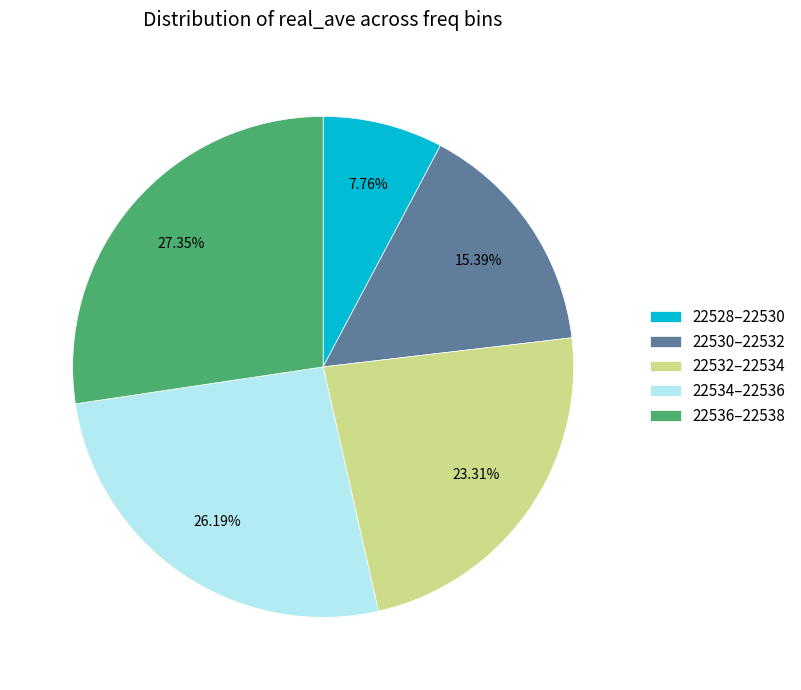

To the nearest percent, what is the difference between the largest and smallest slice percentages?

20%